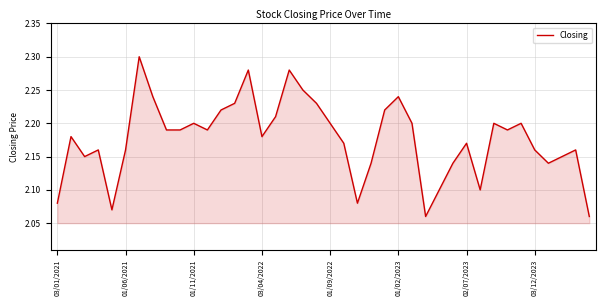

Reading left to right, what are all the values shown in this chart?

2.1	2.2	2.1	2.2	2.1	2.2	2.3	2.2	2.2	2.2	2.2	2.2	2.2	2.2	2.3	2.2	2.2	2.3	2.2	2.2	2.2	2.2	2.1	2.1	2.2	2.2	2.2	2.1	2.1	2.1	2.2	2.1	2.2	2.2	2.2	2.2	2.1	2.1	2.2	2.1